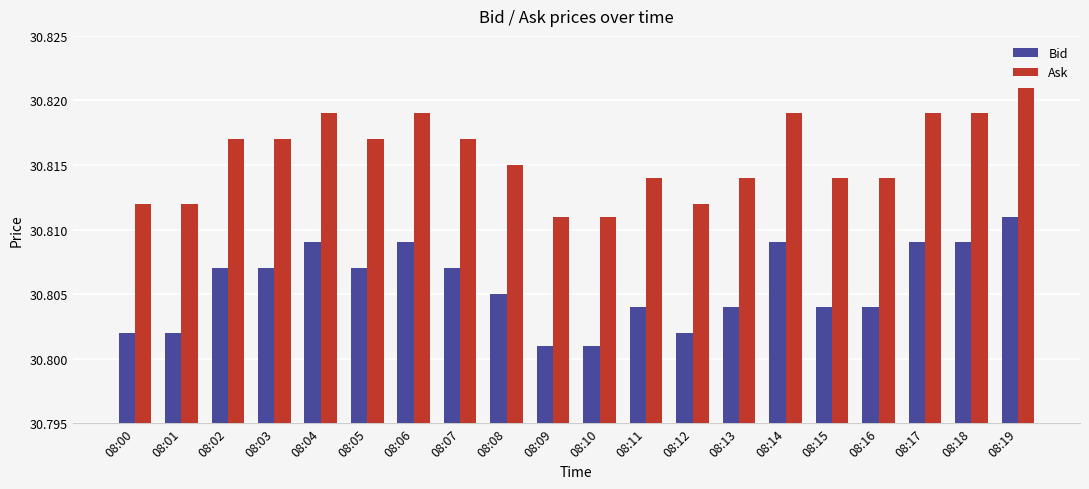

Does the chart contain any negative values?

No